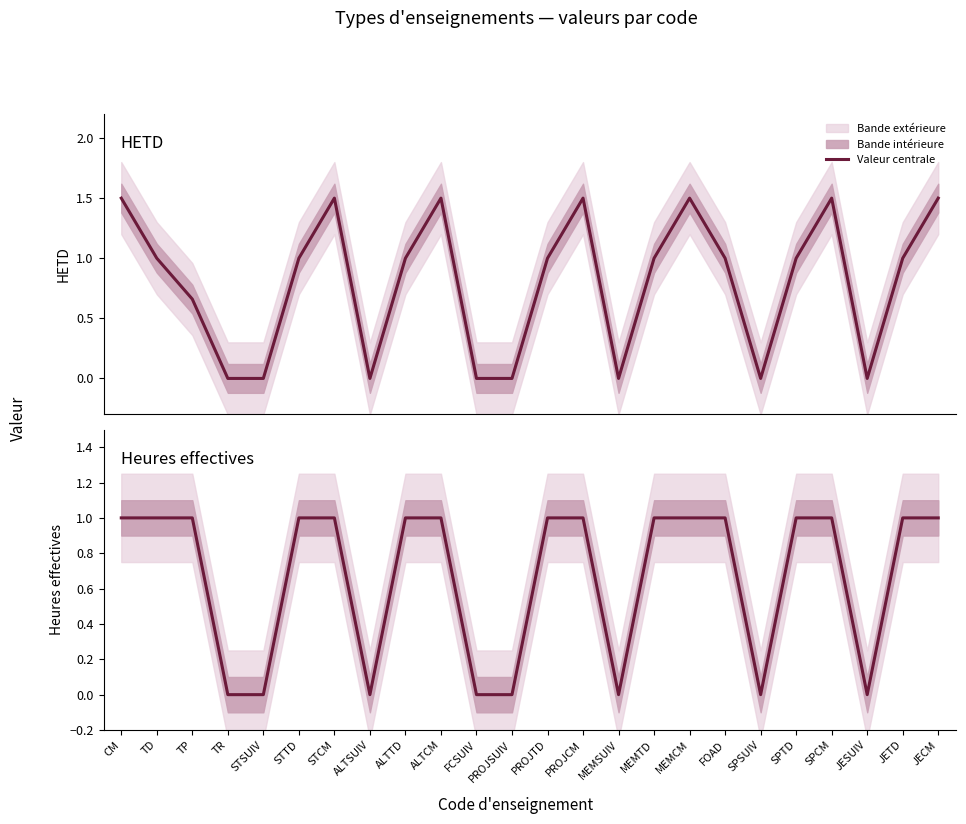

At which category is the sum across all series the highest?

CM